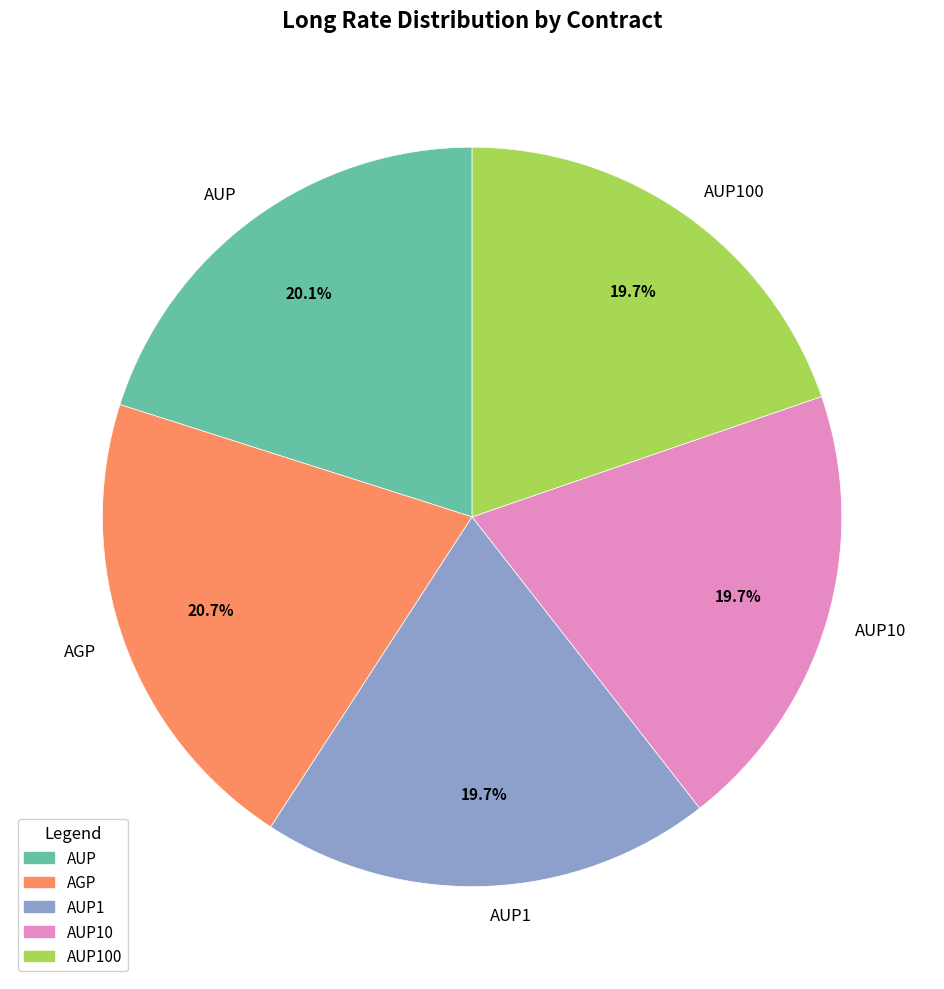

How many segments does this pie chart have?

5